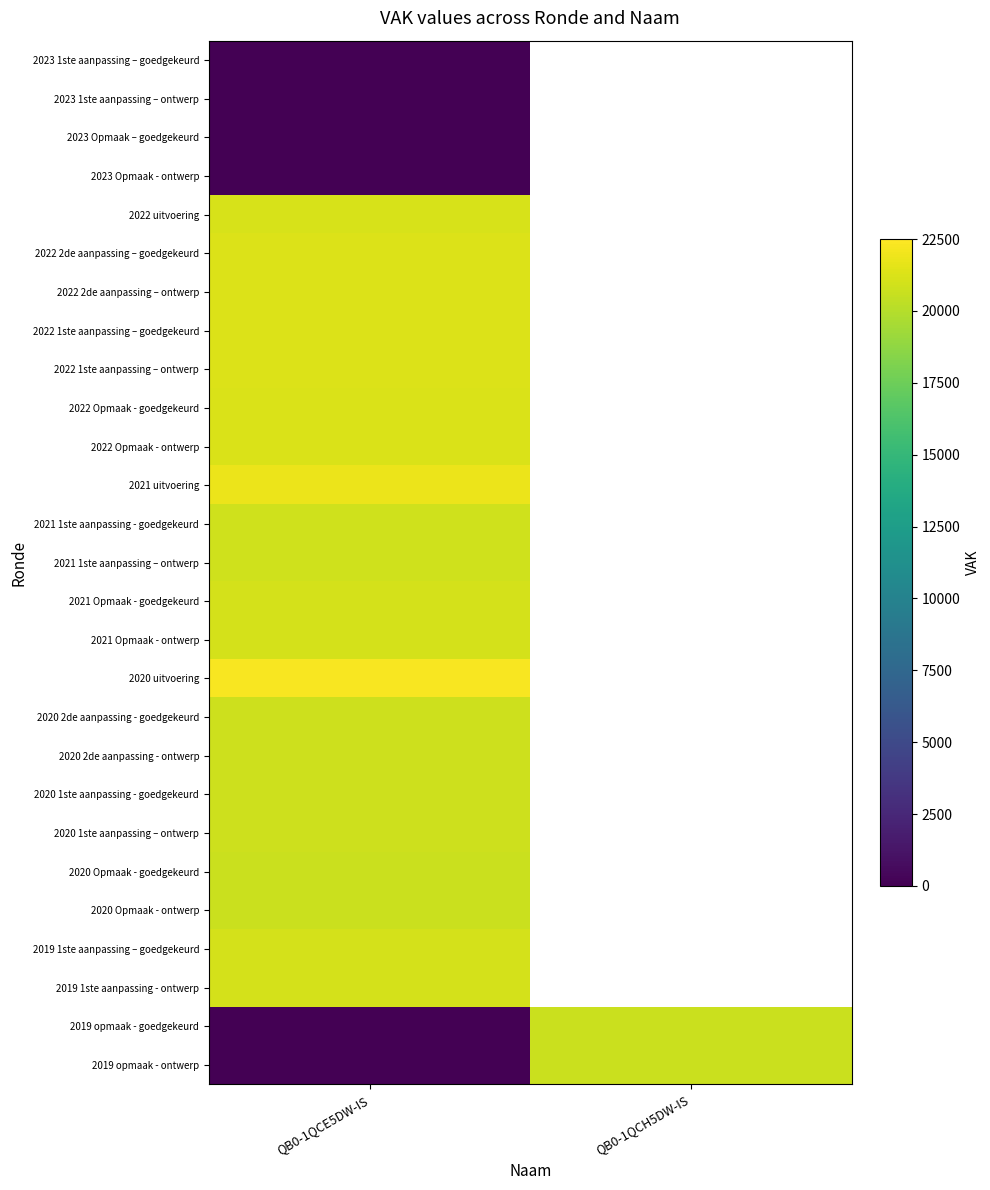

What is the greatest value displayed?

22279.0